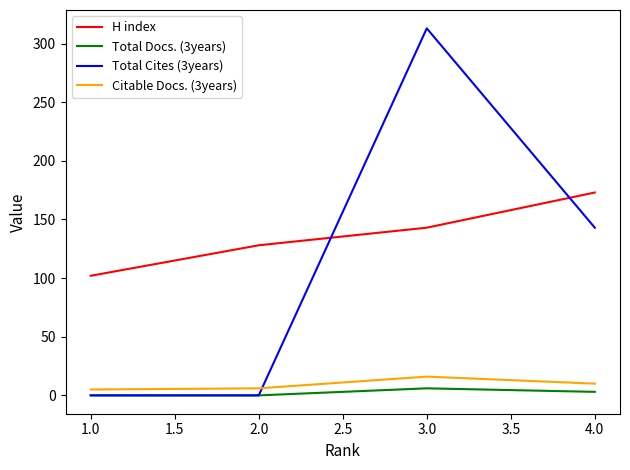

The value of Total Docs. (3years) at 2.0 is 0. True or false?

True